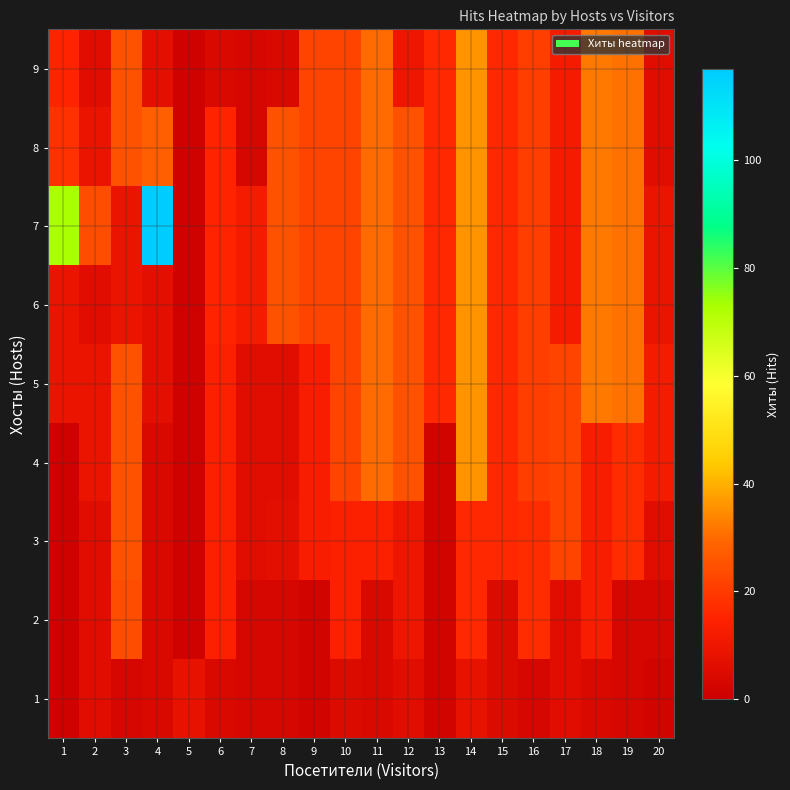

Rank the series at 15 from highest to lowest value.

3, 4, 5, 6, 7, 8, 9, 1, 2